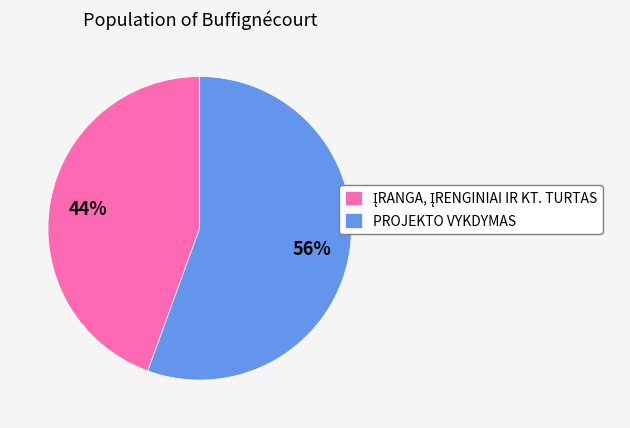

Which category has the biggest portion of the pie?

PROJEKTO VYKDYMAS